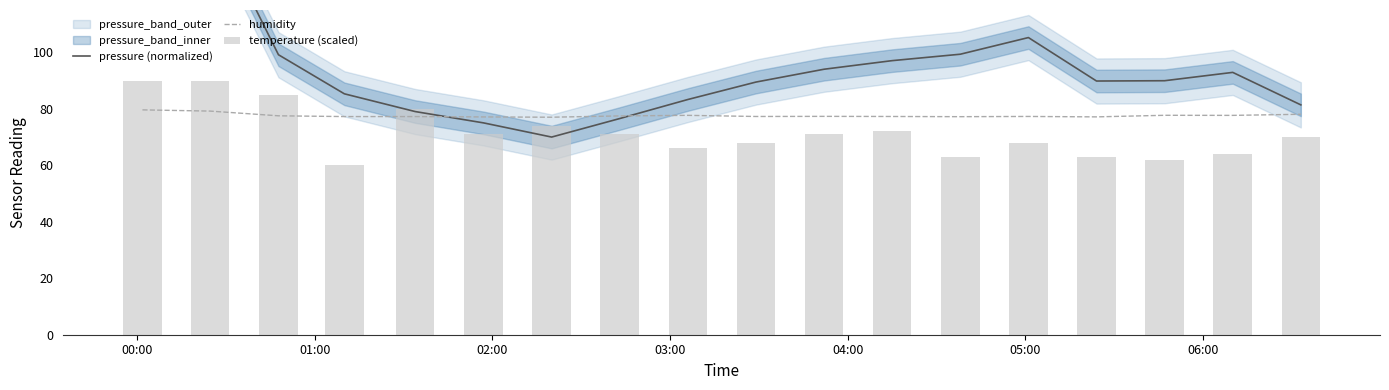

What is the lowest value of the humidity series?

77.0